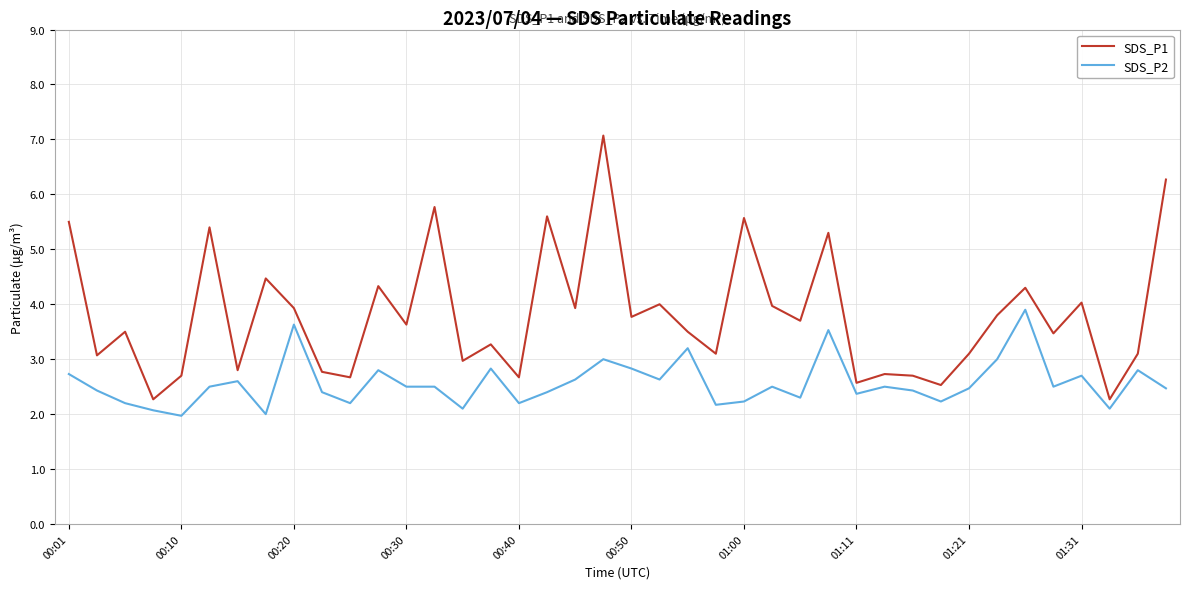

What is the difference between the maximum and minimum values in the SDS_P2 series?

1.9